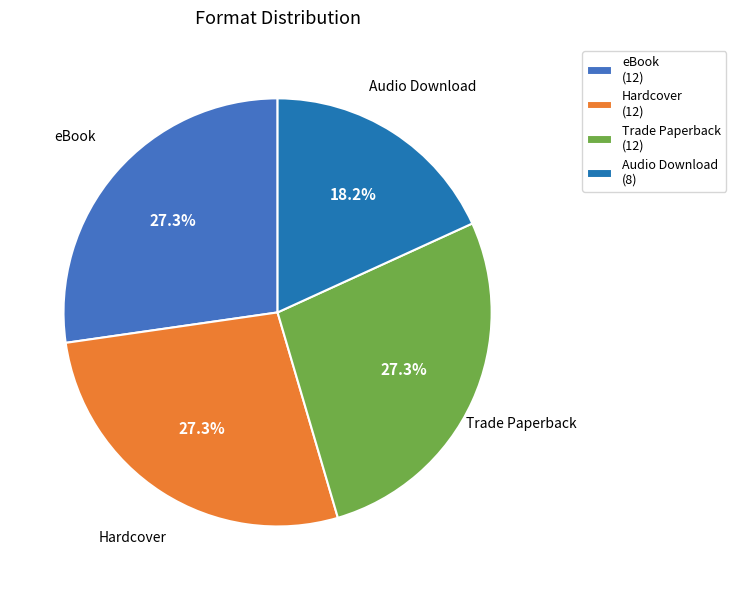

What percentage is the Trade Paperback slice, to the nearest percent?

27%